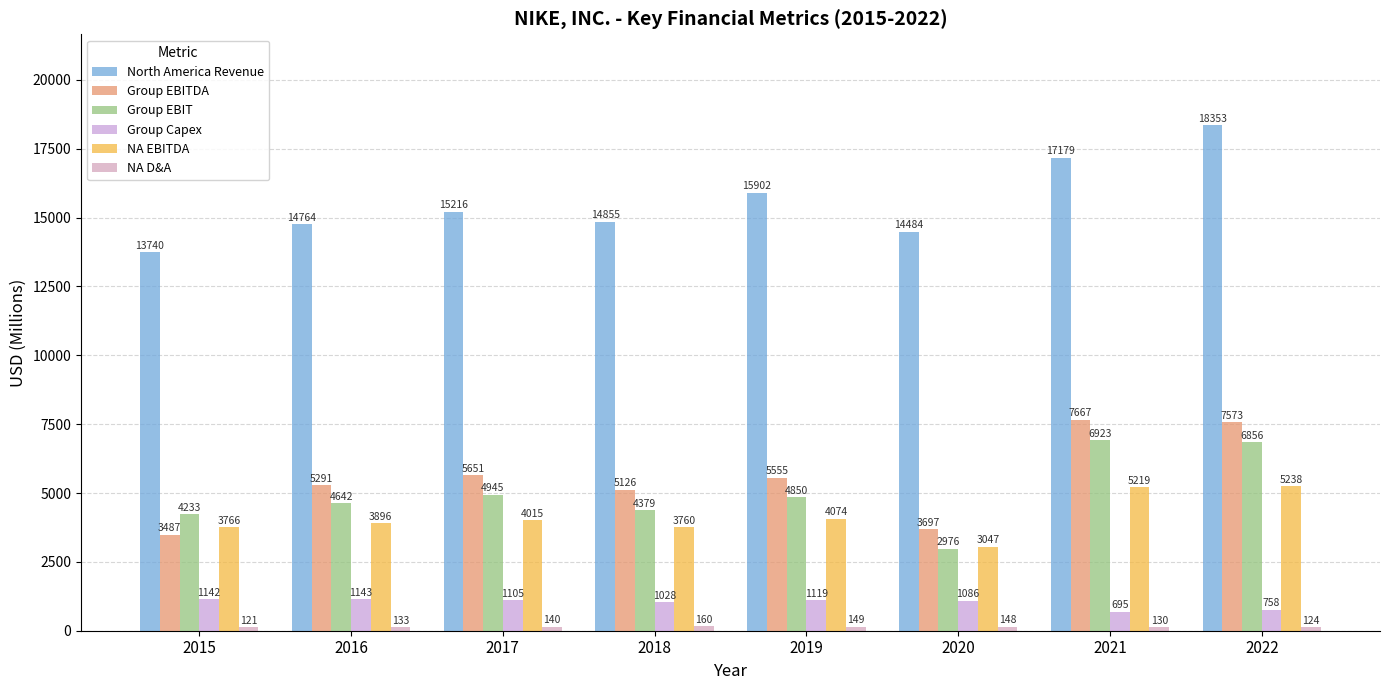

Reading right to left, transcribe all the data shown in this chart.

North America Revenue: 18353	17179	14484	15902	14855	15216	14764	13740
Group EBITDA: 7573	7667	3697	5555	5126	5651	5291	3487
Group EBIT: 6856	6923	2976	4850	4379	4945	4642	4233
Group Capex: 758	695	1086	1119	1028	1105	1143	1142
NA EBITDA: 5238	5219	3047	4074	3760	4015	3896	3766
NA D&A: 124	130	148	149	160	140	133	121